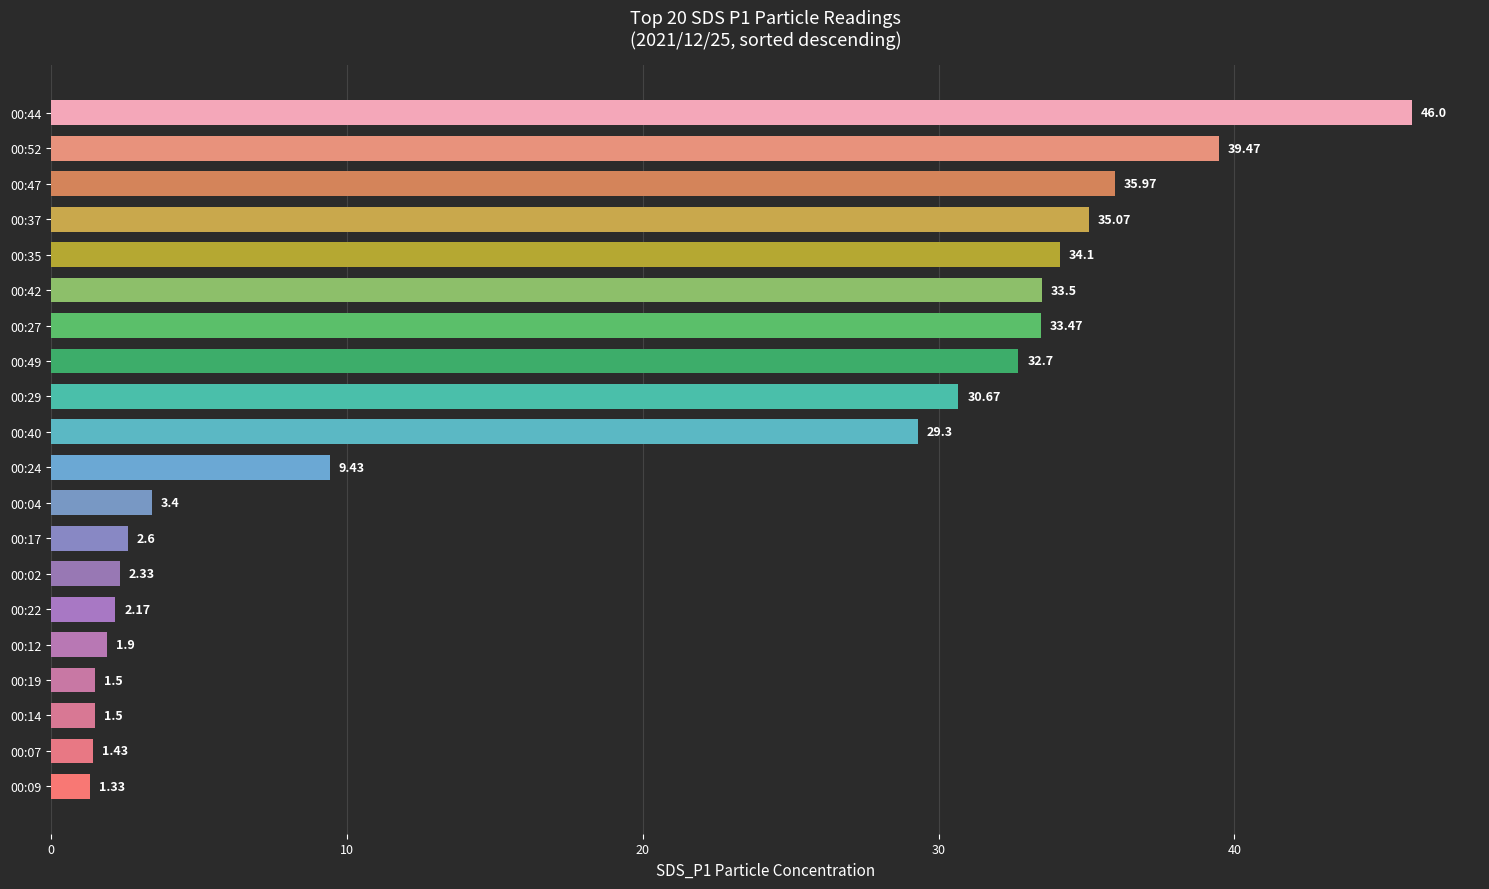

Between 00:49 and 00:22, which is larger?

00:49